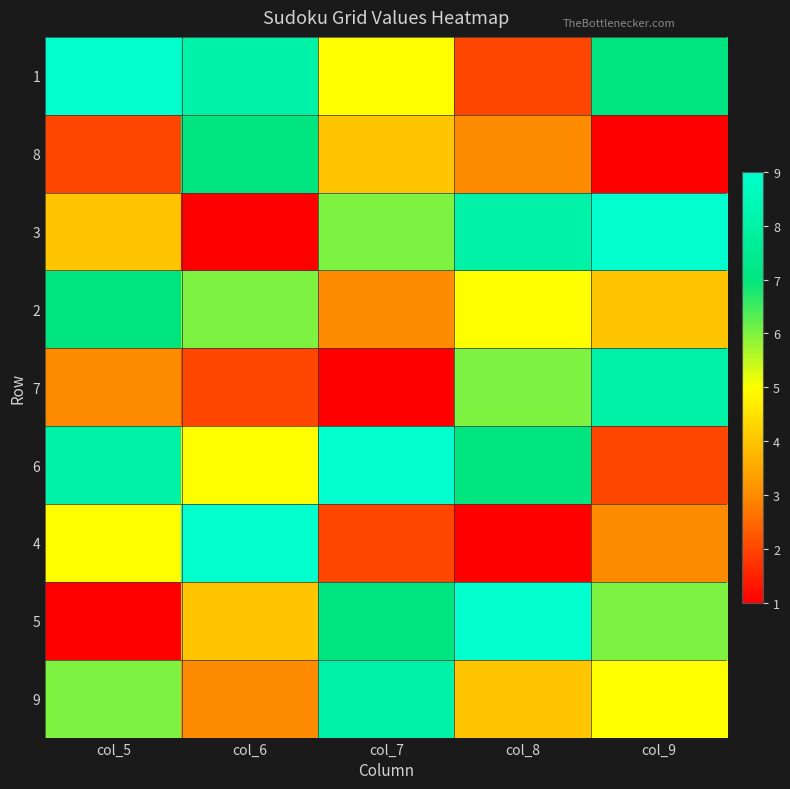

At which category does the chart reach its peak across all series?

col_5